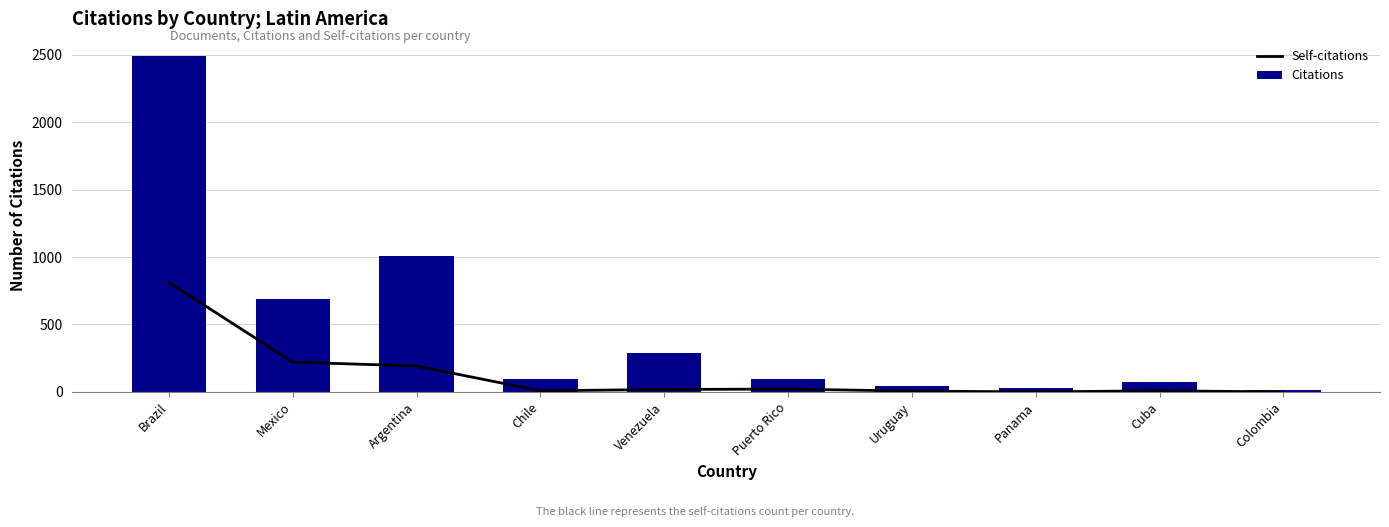

What is the maximum value shown in the chart?

2494